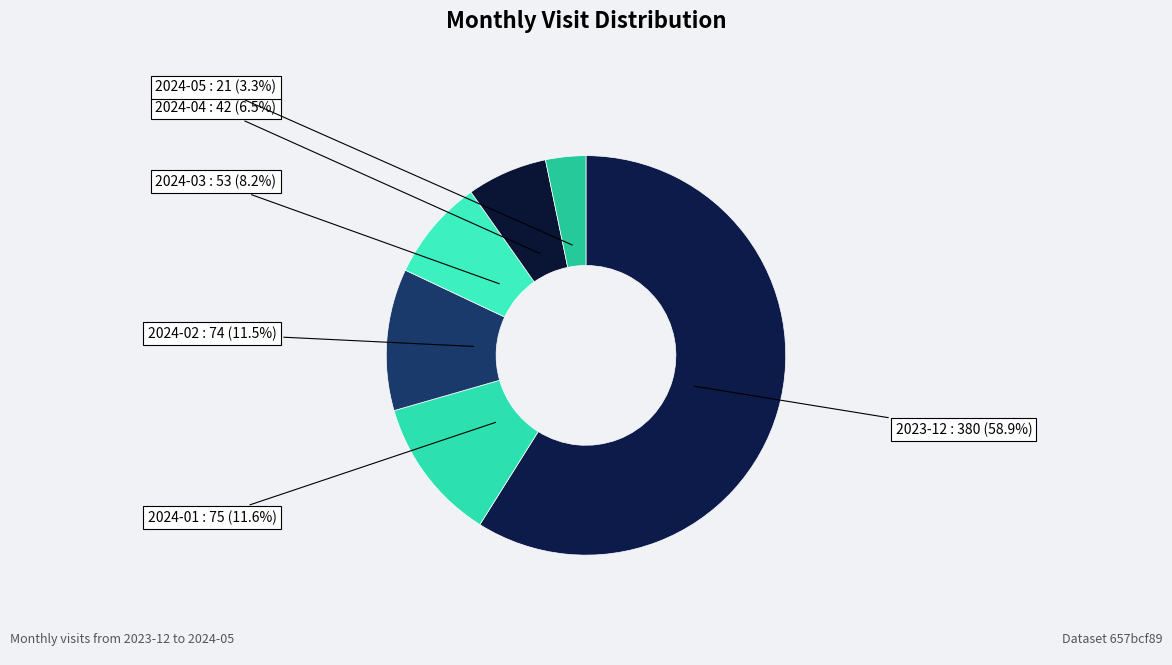

Approximately how many times larger is the value at 2024-02 compared to 2024-03?

1.4